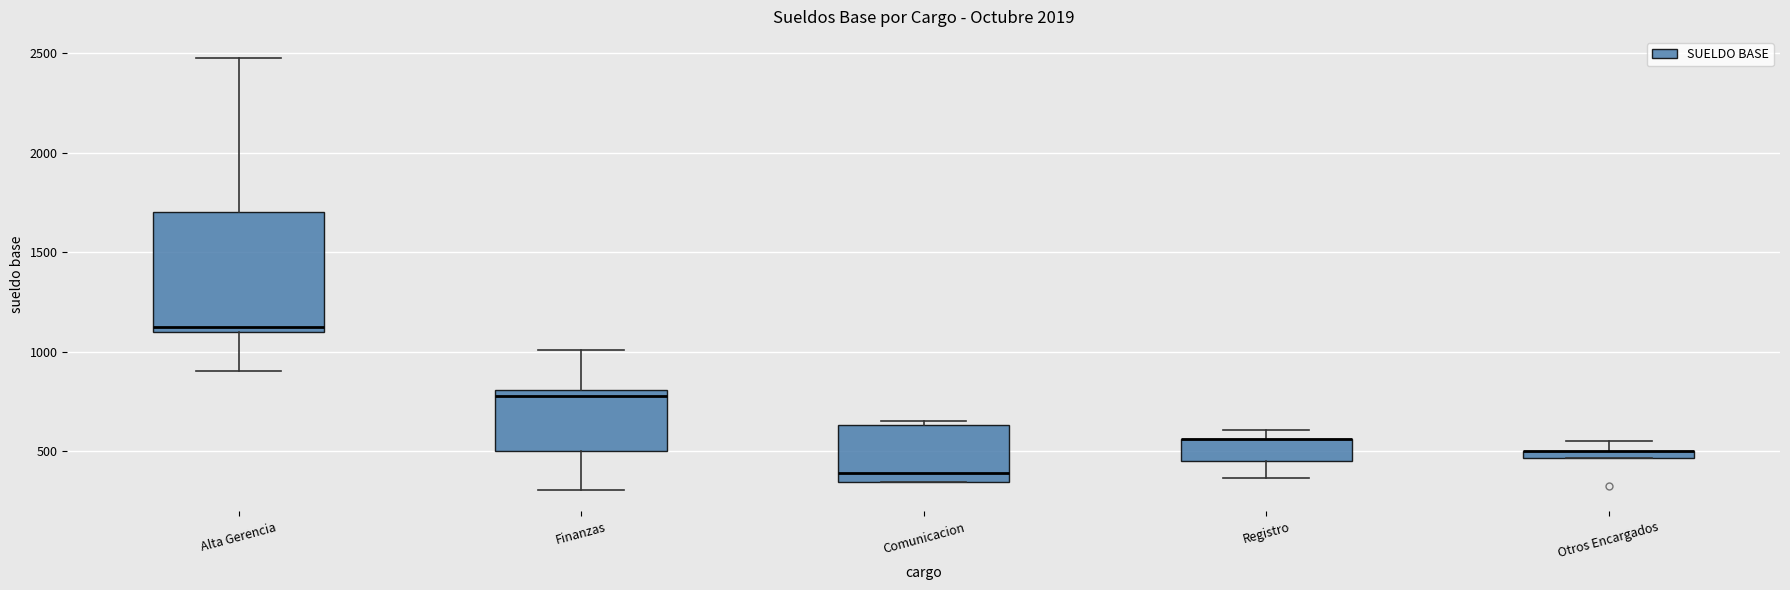

Where does the lower whisker of the box for Registro end on the y-axis? The values are not printed on the chart, so give them approximately, as read against the axis.

350